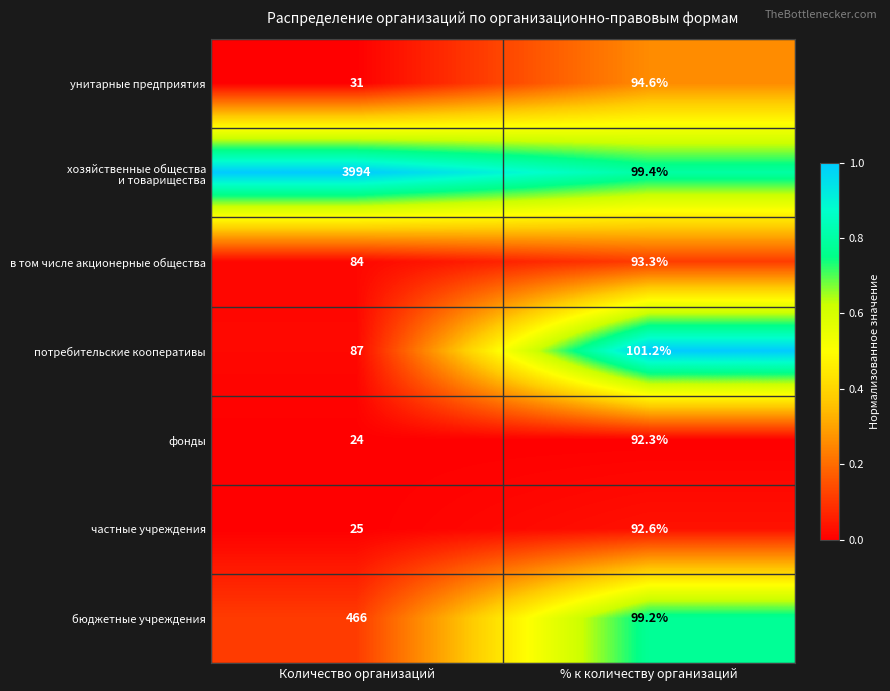

Where is в том числе акционерные общества nearest to the value 88?

Количество организаций